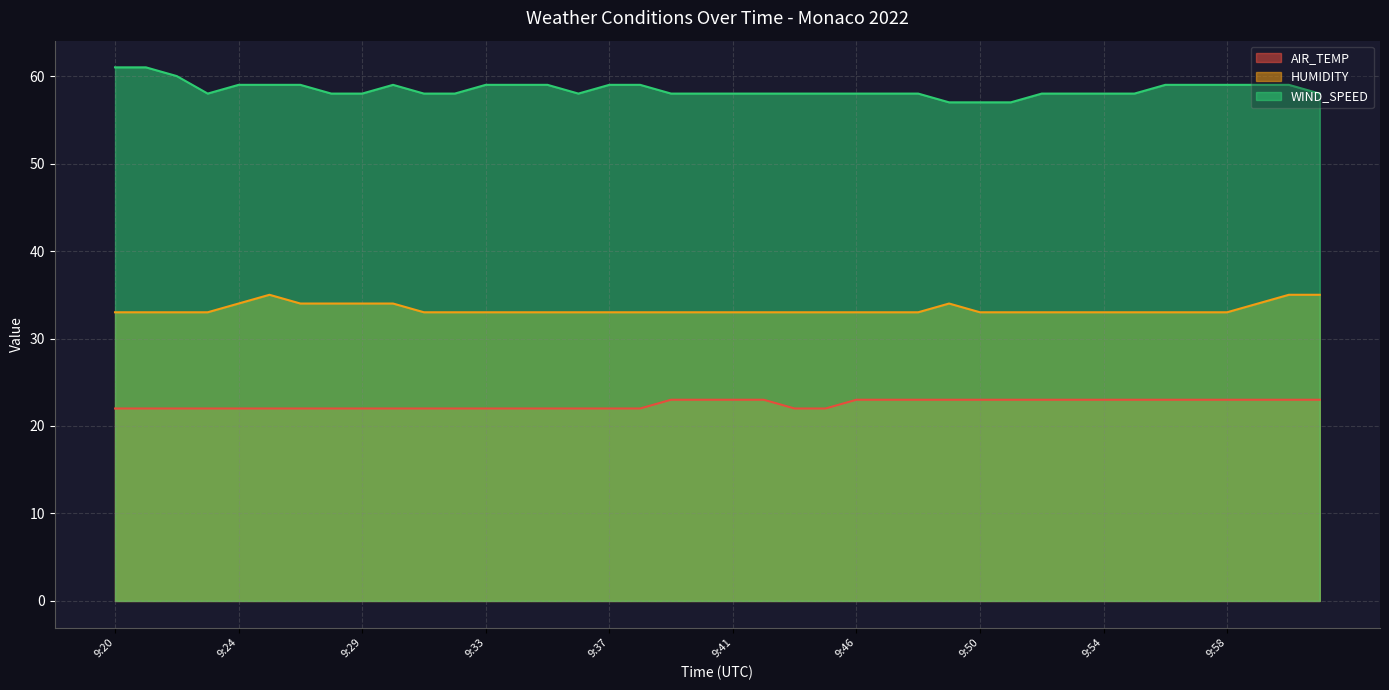

Where does the WIND_SPEED series first go above 58?

9:20